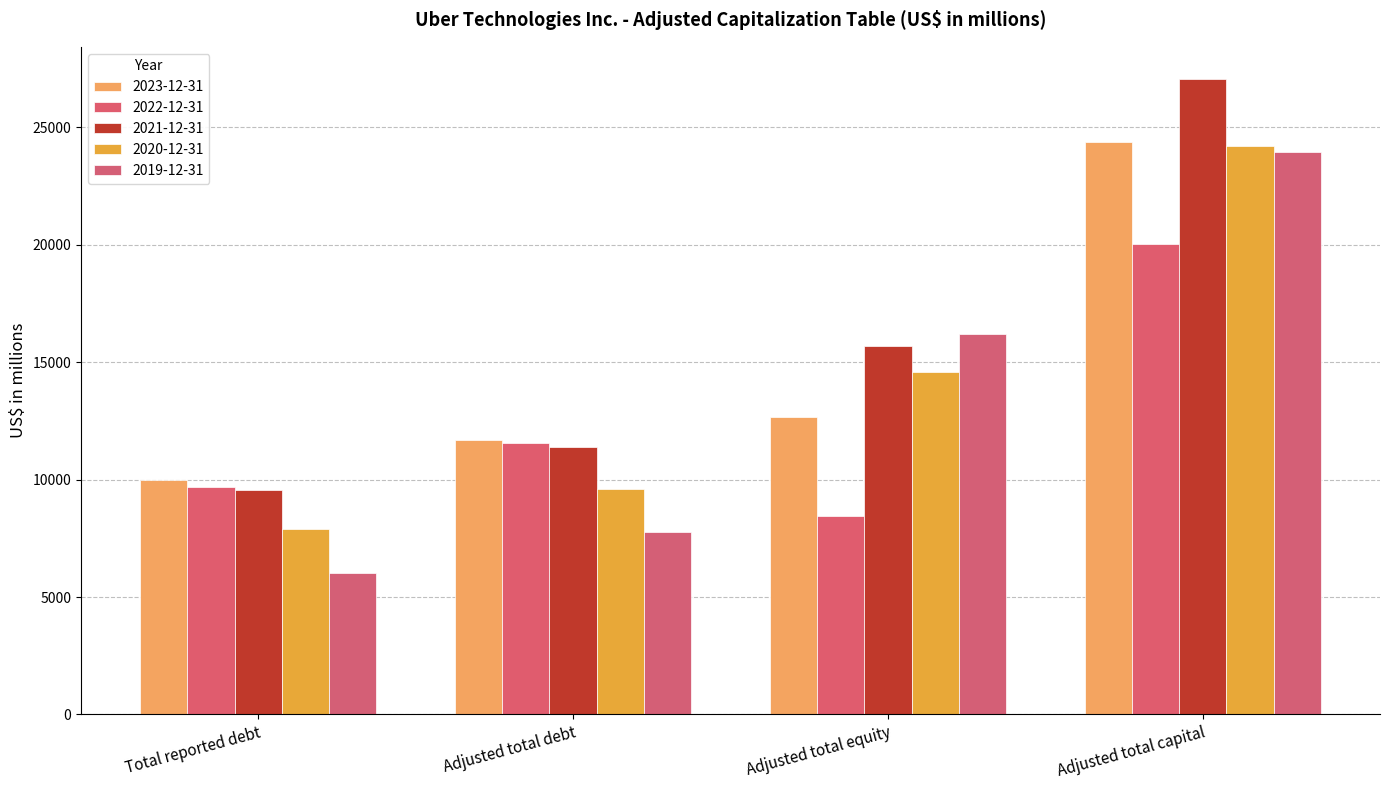

Which series changed the most between Total reported debt and Adjusted total equity?

2019-12-31